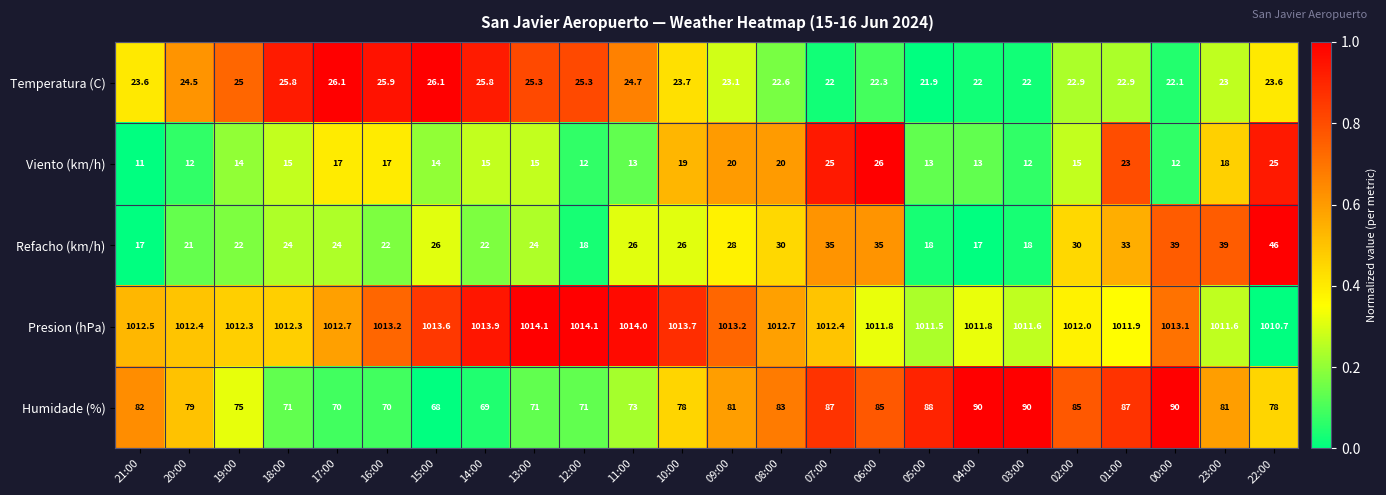

The value of Humidade (%) at 20:00 is 79.0. True or false?

True